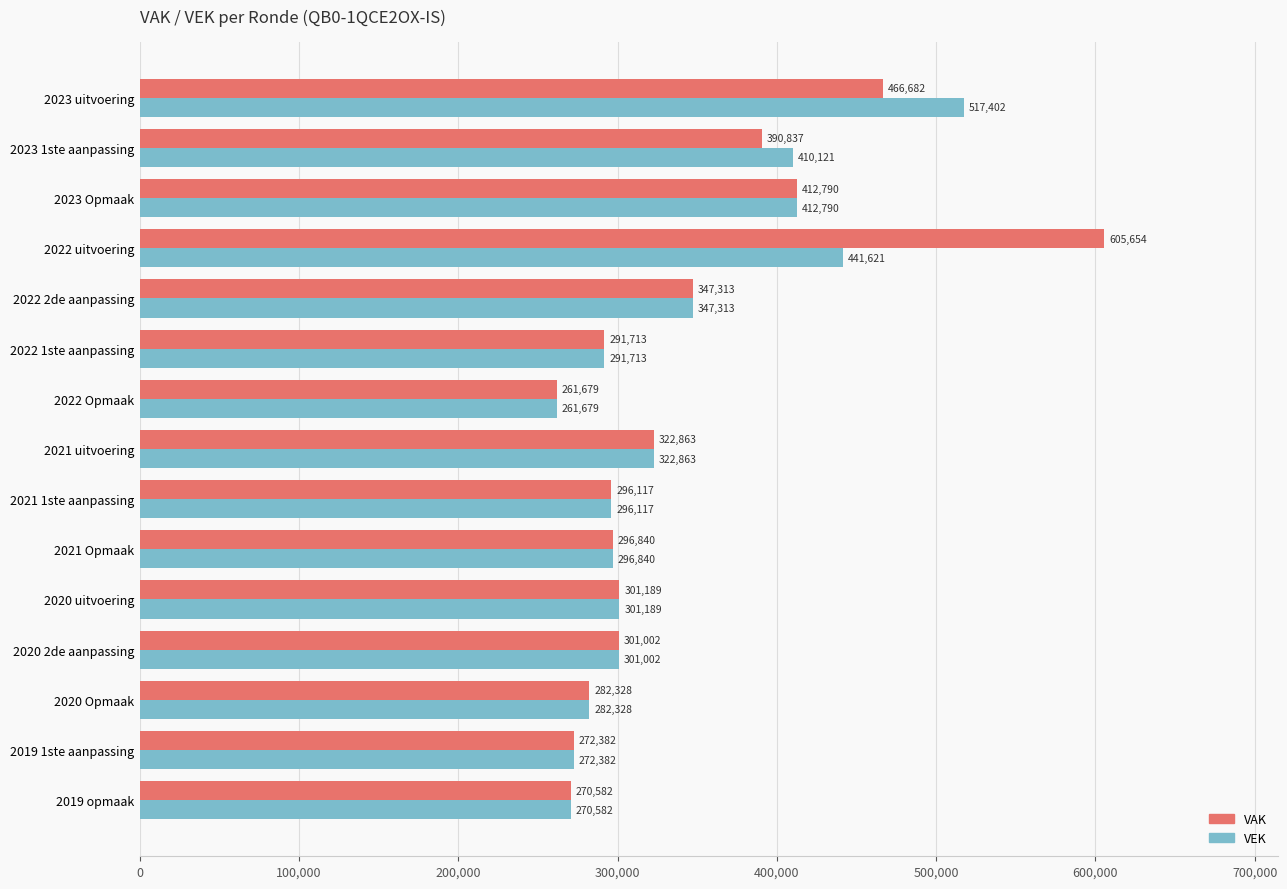

At which label is VEK closest to 389540?

2023 1ste aanpassing